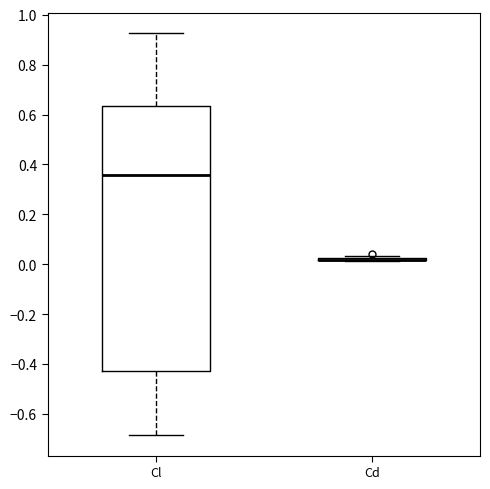

Which box is the tallest, from its lower edge to its upper edge?

Cl